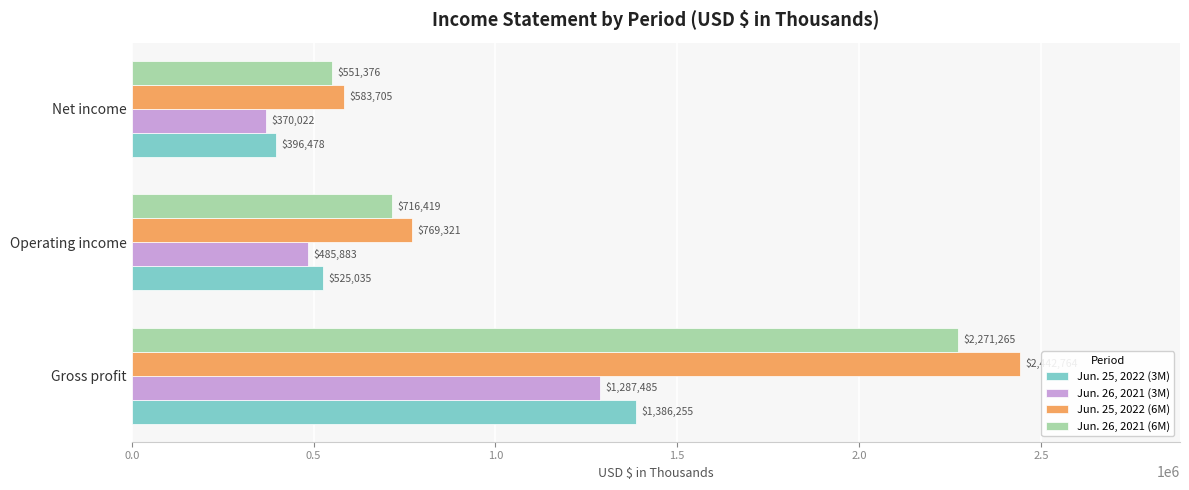

At which label is Jun. 25, 2022 (3M) closest to 891366?

Operating income